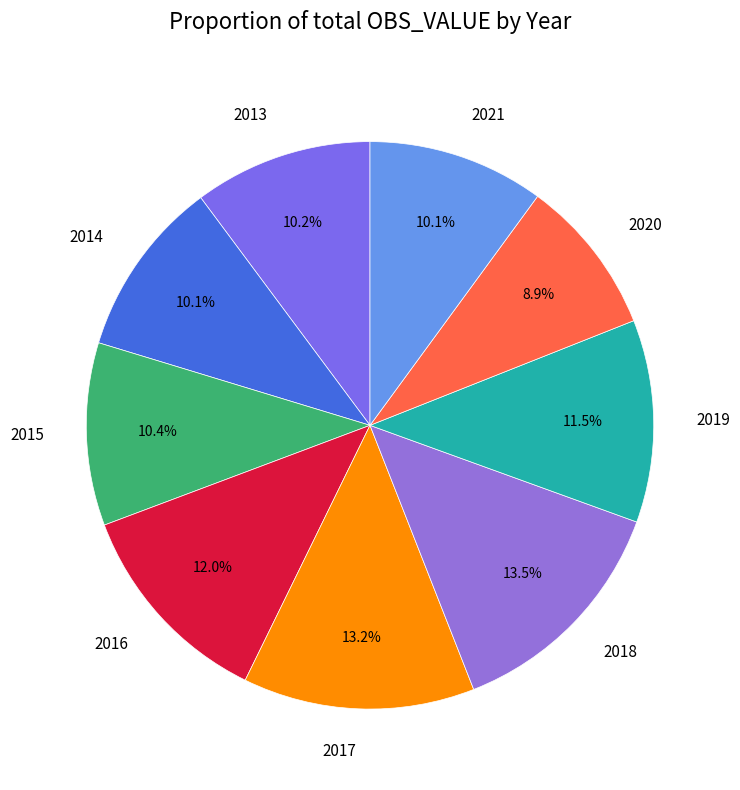

How many segments does this pie chart have?

9